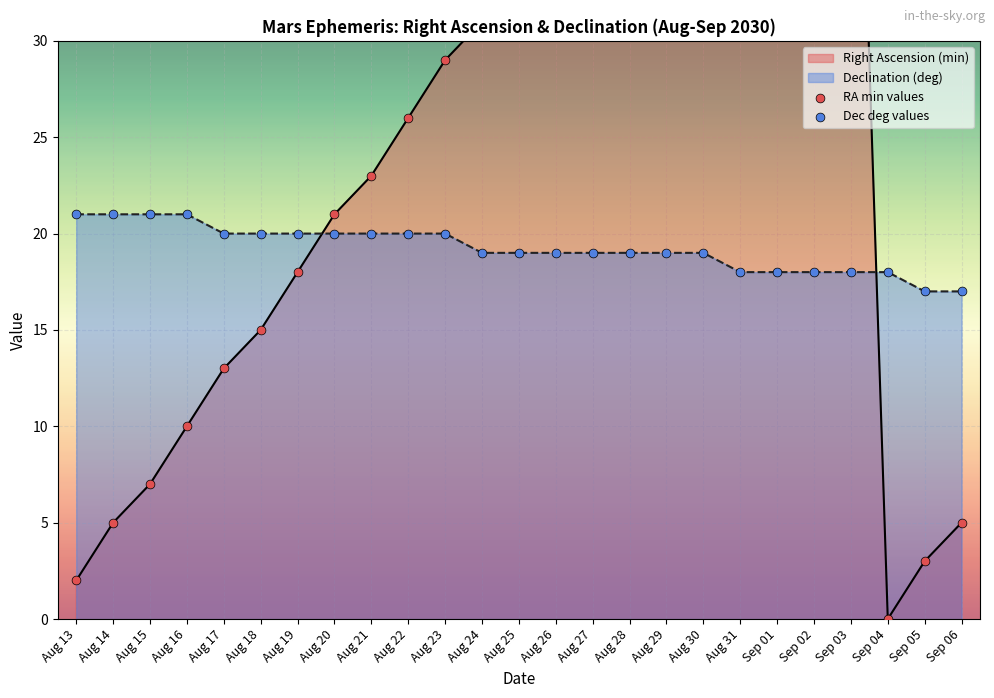

Is the value of RA min values at Aug 16 greater than the value of Dec deg values at Aug 14?

No